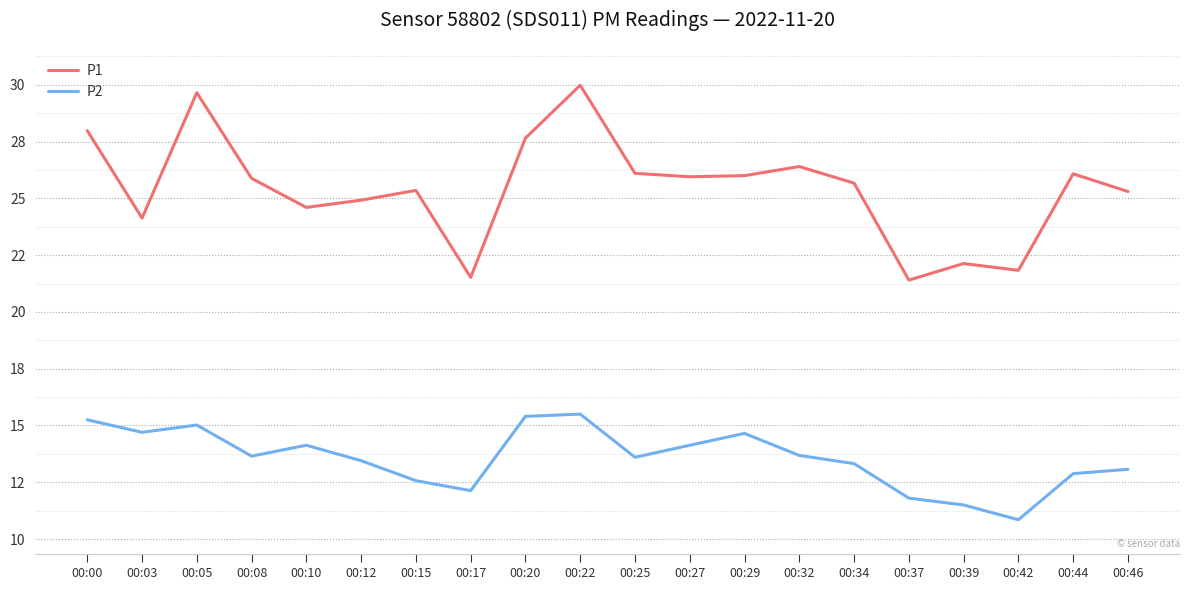

What are all the series names shown in the legend?

P1, P2